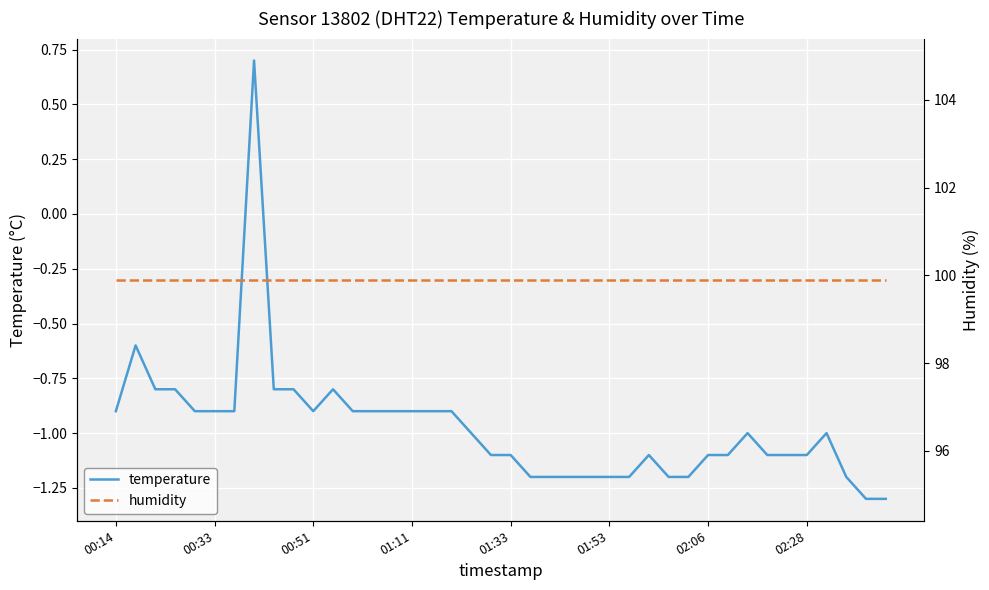

Is the value of temperature at 8 greater than the value of humidity at 16?

No